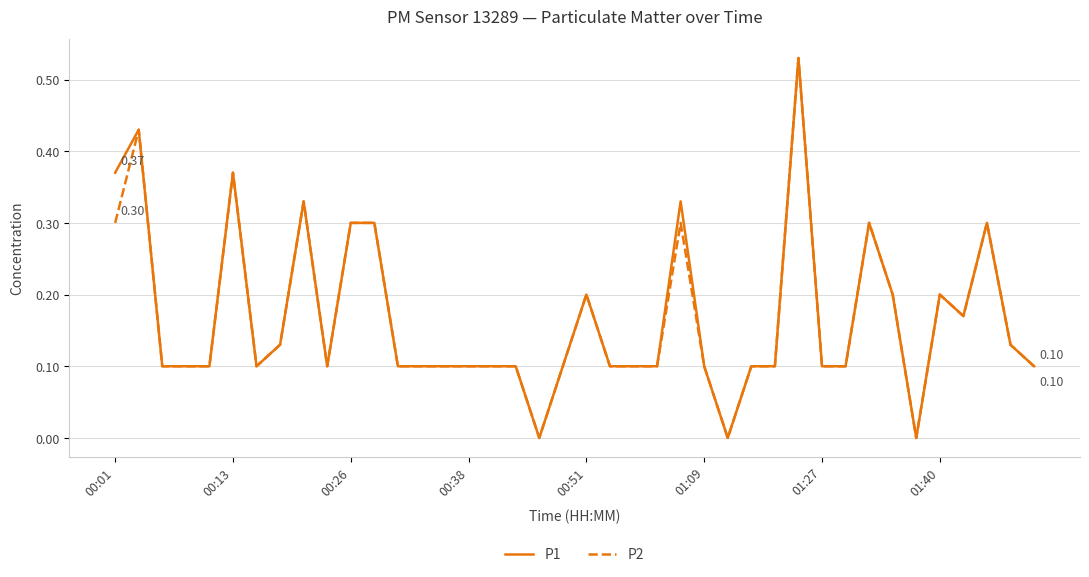

What is the sum of all P2 values?

6.6